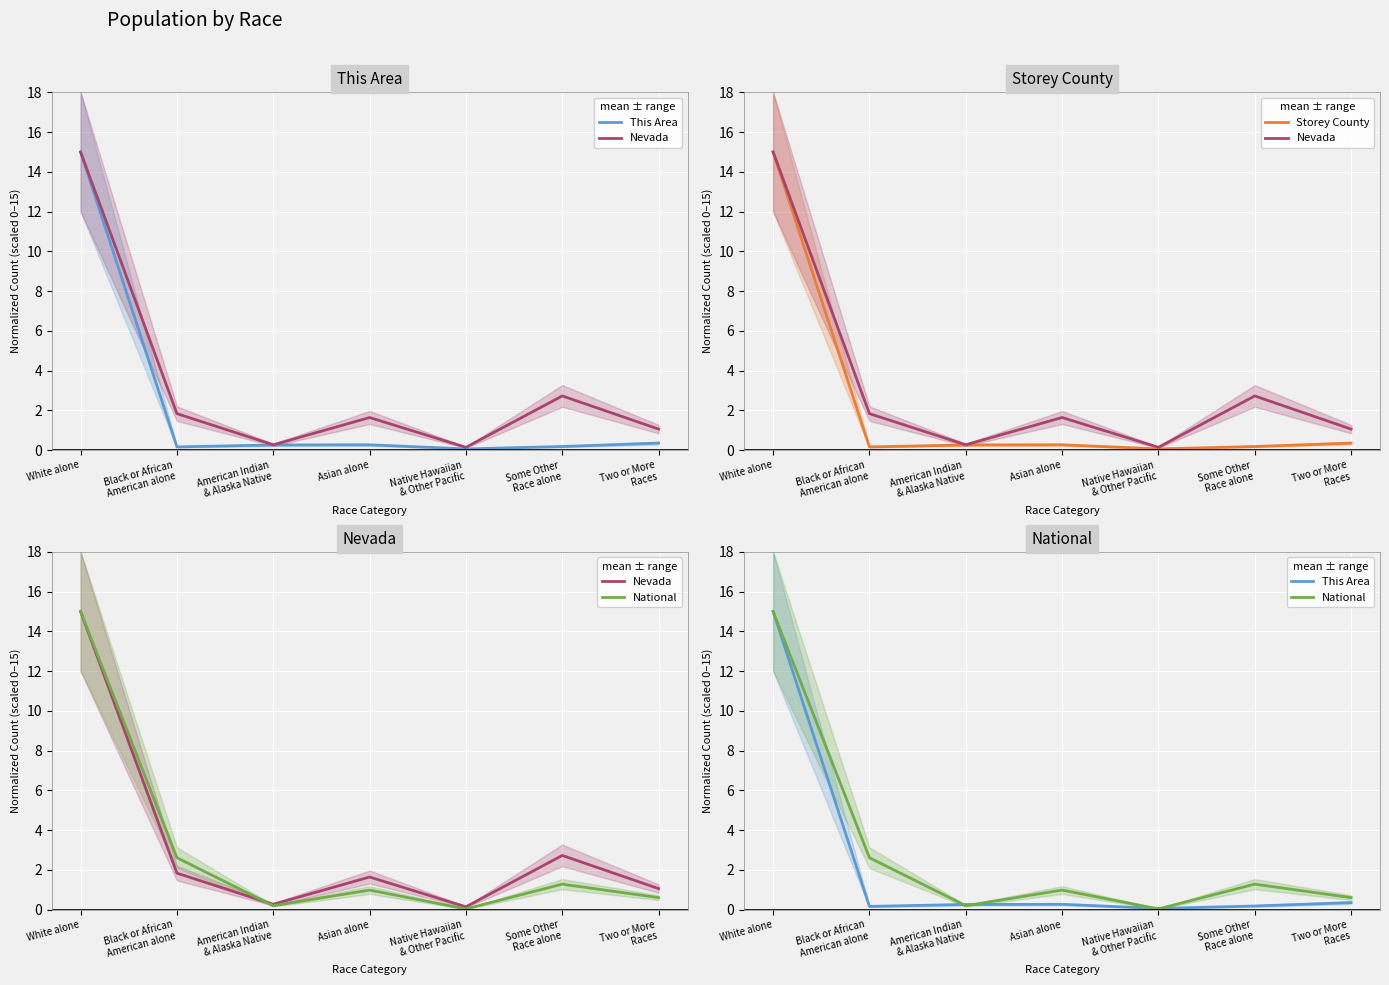

What is the maximum value shown in the chart?

15.0